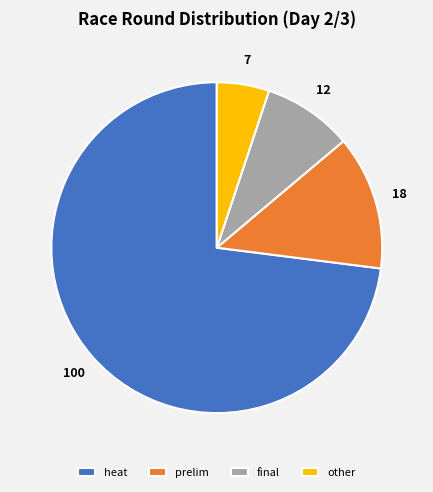

Which has a higher value, other or prelim?

prelim